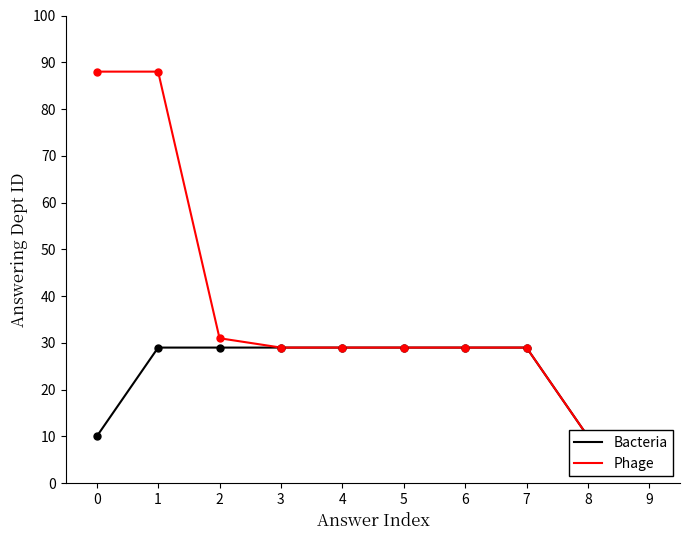

Which series has the largest Y range (max minus min)?

Phage